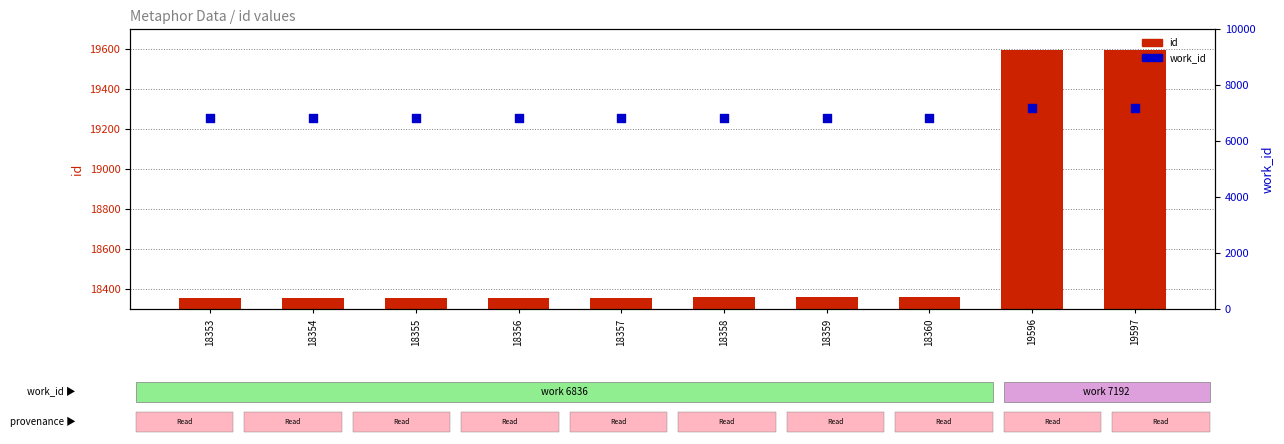

Which series has the largest total across all categories?

id